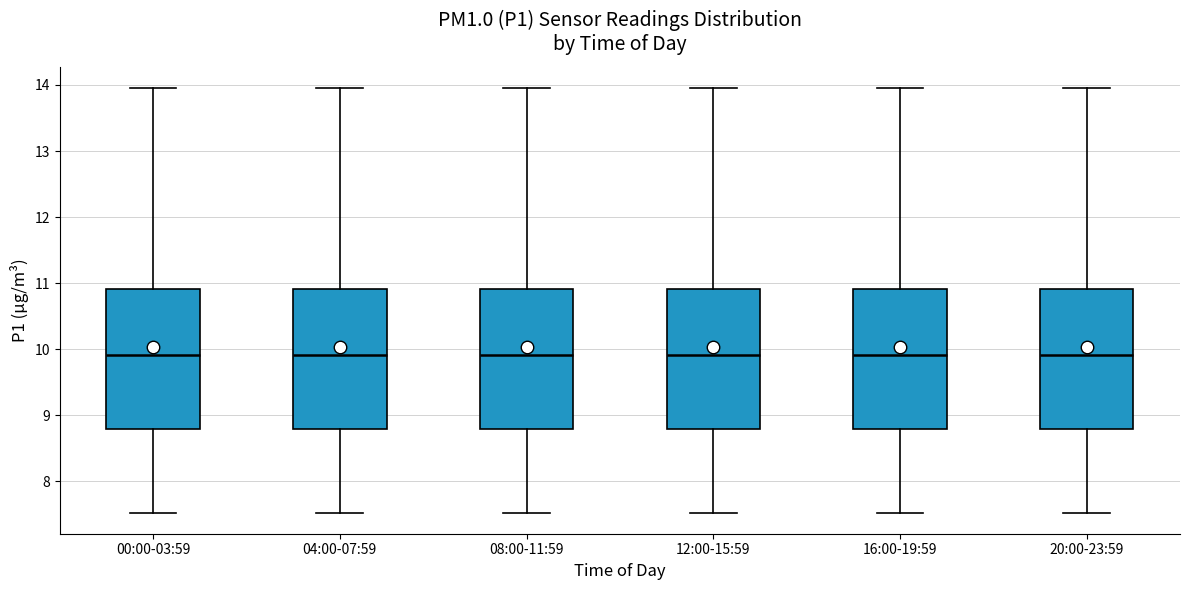

Reading left to right, read every box against the y-axis: the position of its median line, the range the box covers, and the ends of its whiskers. The values are not printed on the chart, so give them approximately, as read against the axis.

00:00-03:59: median 9.9, box 8.8 to 10.9, whiskers 7.5 to 14.0
04:00-07:59: median 9.9, box 8.8 to 10.9, whiskers 7.5 to 14.0
08:00-11:59: median 9.9, box 8.8 to 10.9, whiskers 7.5 to 14.0
12:00-15:59: median 9.9, box 8.8 to 10.9, whiskers 7.5 to 14.0
16:00-19:59: median 9.9, box 8.8 to 10.9, whiskers 7.5 to 14.0
20:00-23:59: median 9.9, box 8.8 to 10.9, whiskers 7.5 to 14.0